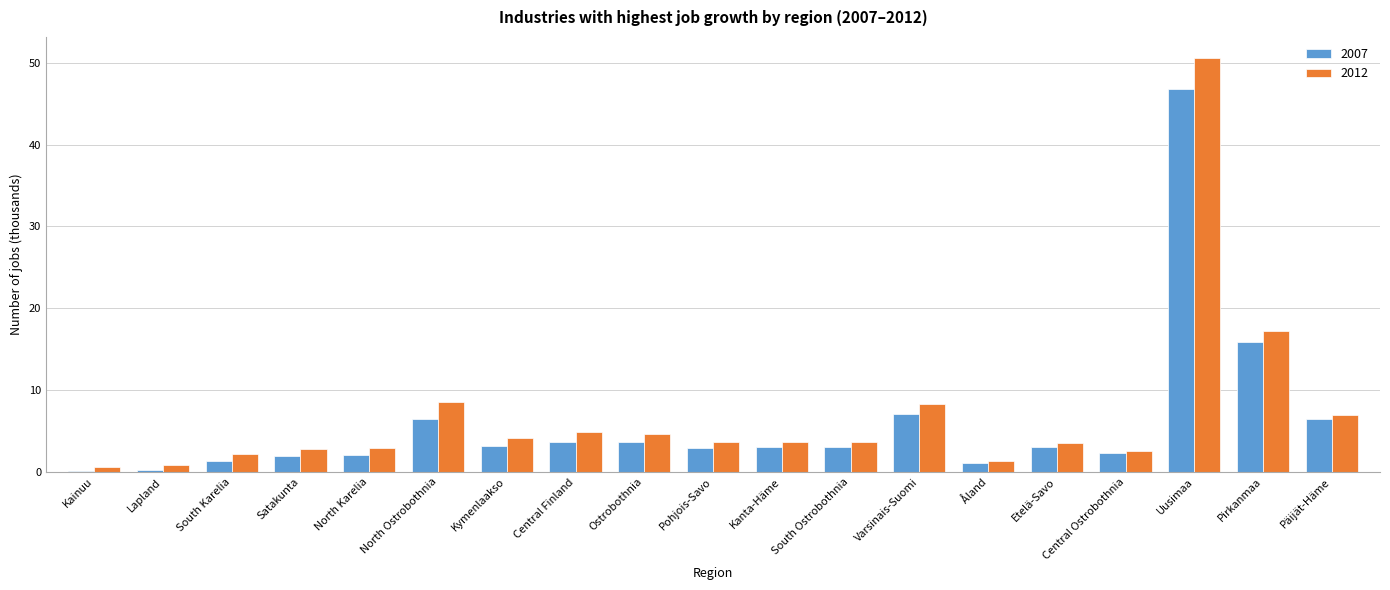

Which series has the largest total across all categories?

2012